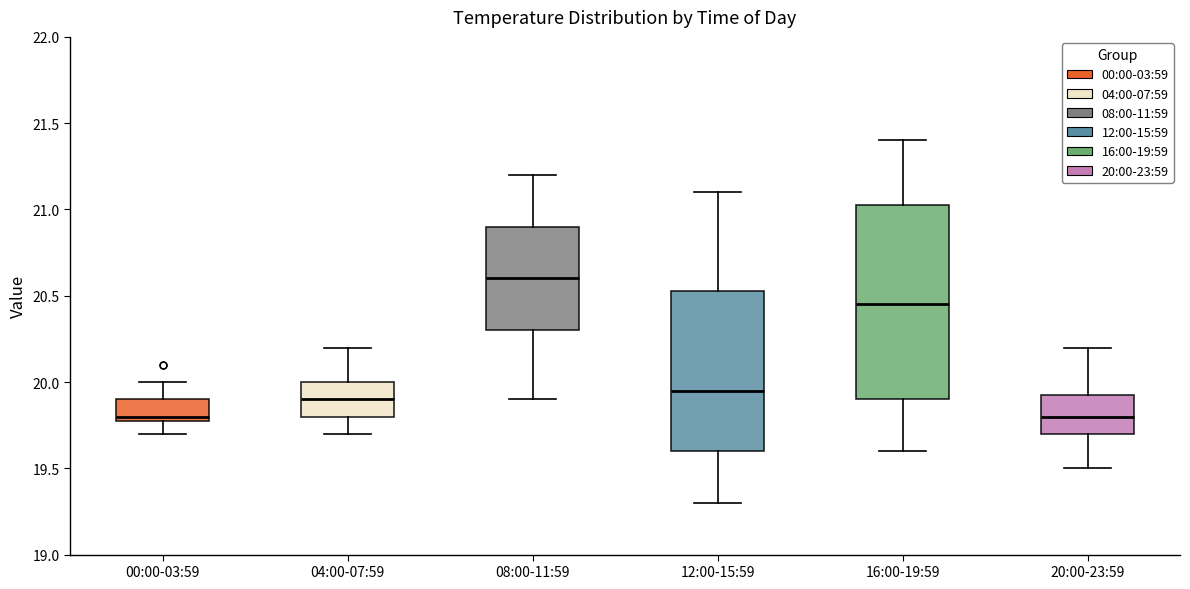

Reading left to right, transcribe this box plot: for each box, give where its median line is, the range the box spans, and where its two whiskers end, as read against the y-axis. The values are not printed on the chart, so give them approximately, as read against the axis.

00:00-03:59: median 19.80 (just above the box's lower edge), box 19.80 to 19.90, whiskers 19.70 to 20.00
04:00-07:59: median 19.90, box 19.80 to 20.00, whiskers 19.70 to 20.20
08:00-11:59: median 20.60, box 20.30 to 20.90, whiskers 19.90 to 21.20
12:00-15:59: median 19.95, box 19.60 to 20.55, whiskers 19.30 to 21.10
16:00-19:59: median 20.45, box 19.90 to 21.05, whiskers 19.60 to 21.40
20:00-23:59: median 19.80, box 19.70 to 19.95, whiskers 19.50 to 20.20